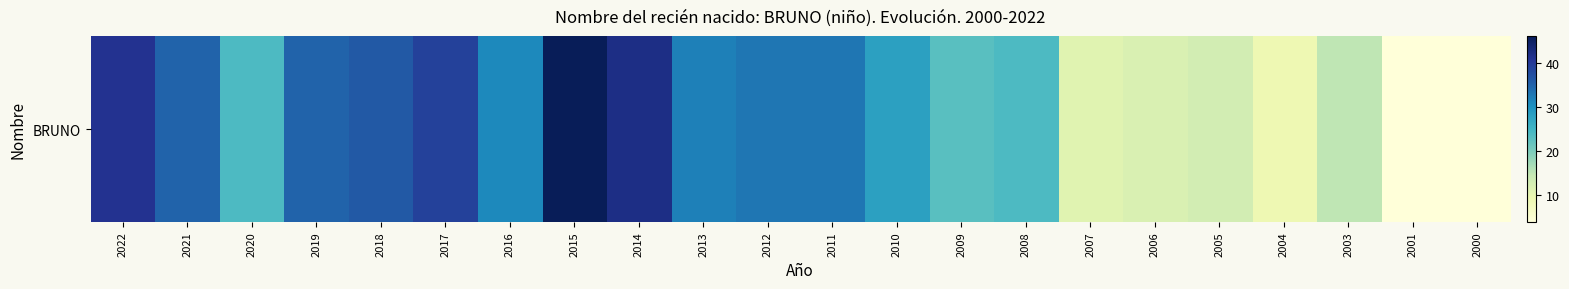

What is the smallest value displayed?

4